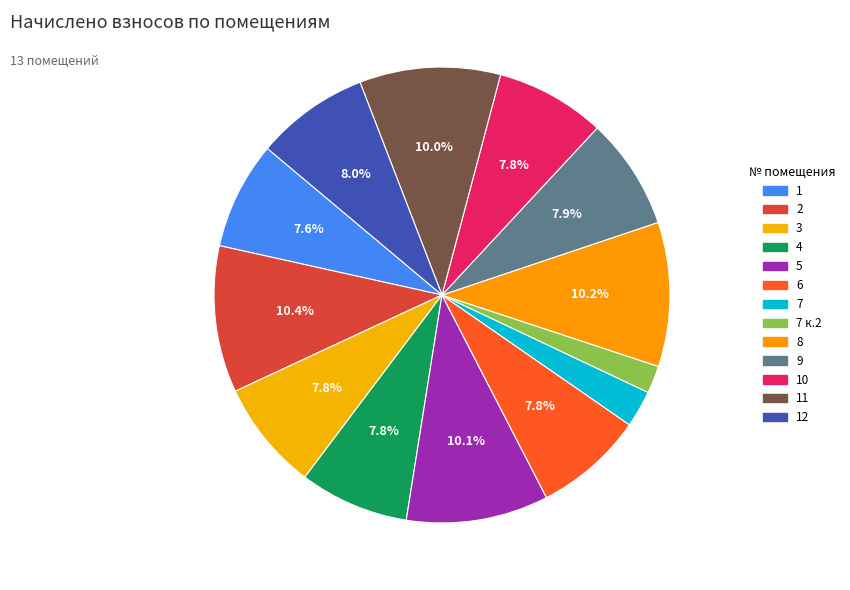

How many slices are in this pie chart?

13